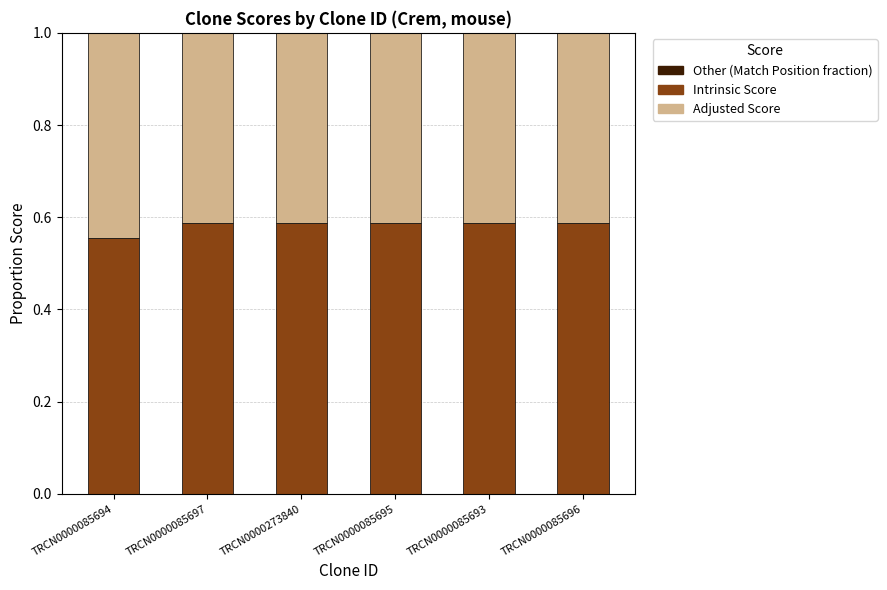

How many series are shown in this chart?

3